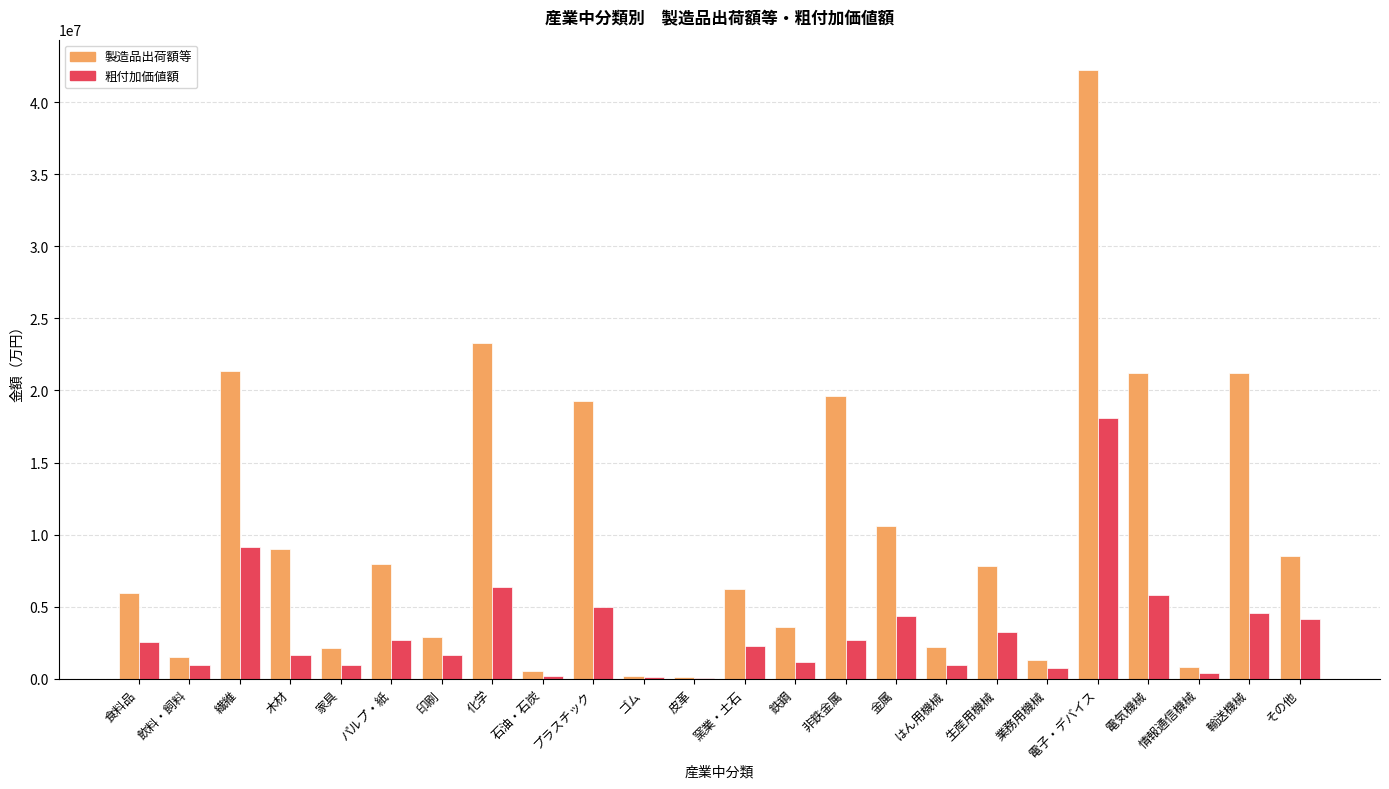

What is the sum of all 粗付加価値額 values?

79500796